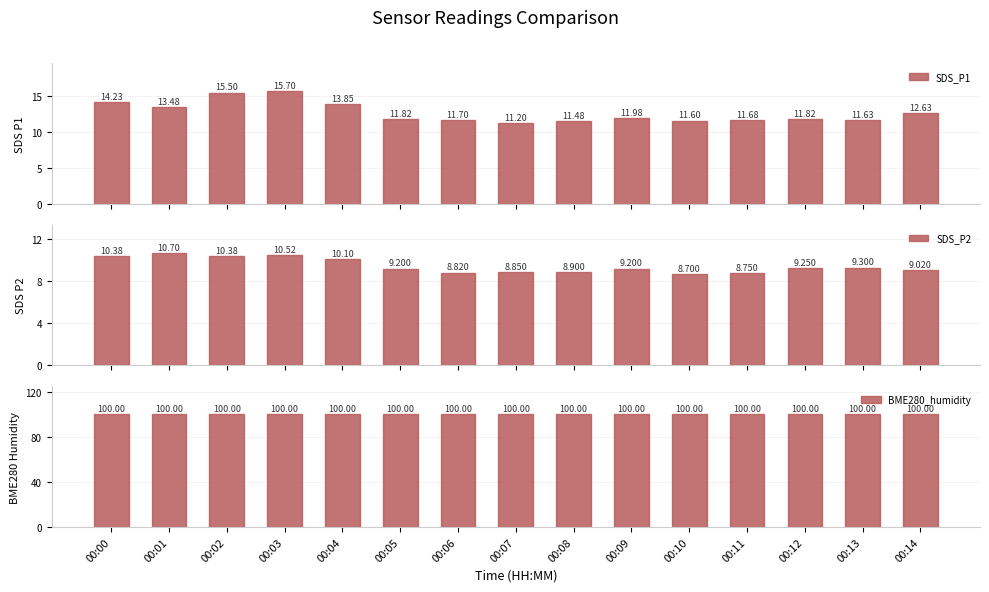

The SDS_P1 series shows 17.1 at 00:11. True or false?

False